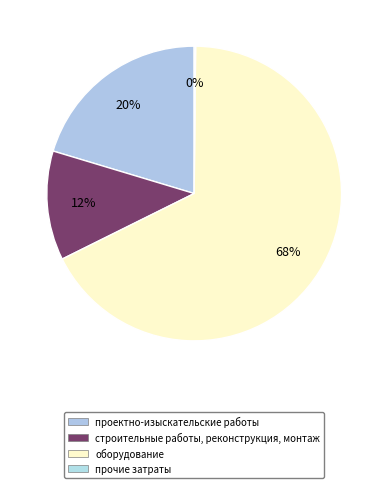

Which slice represents more than half of the pie?

оборудование